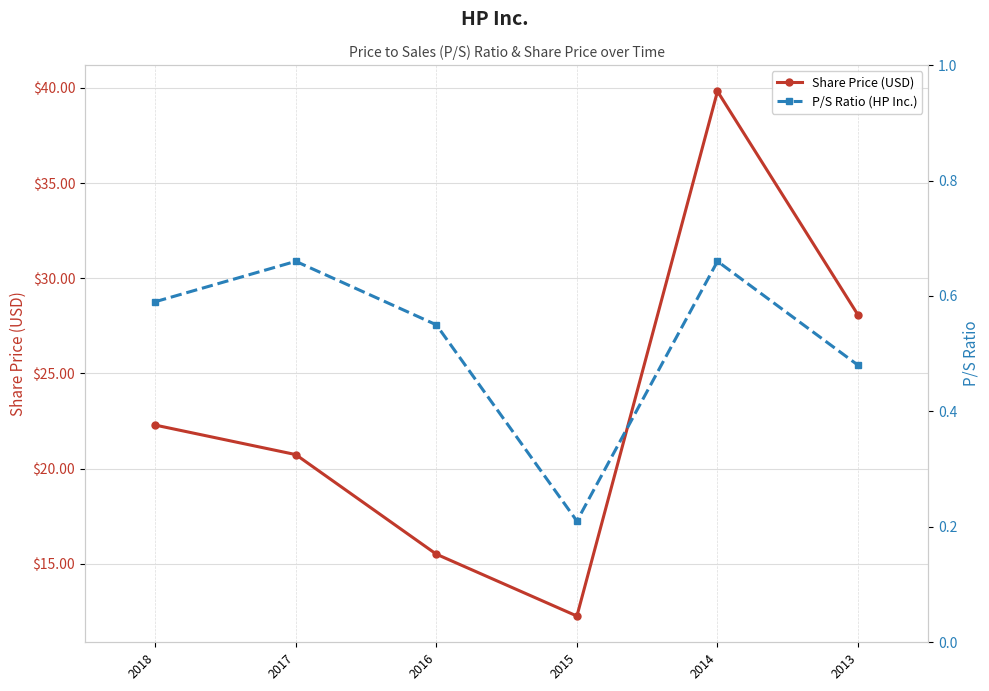

In P/S Ratio (HP Inc.), how many points are higher than both neighbors (excluding endpoints)?

2